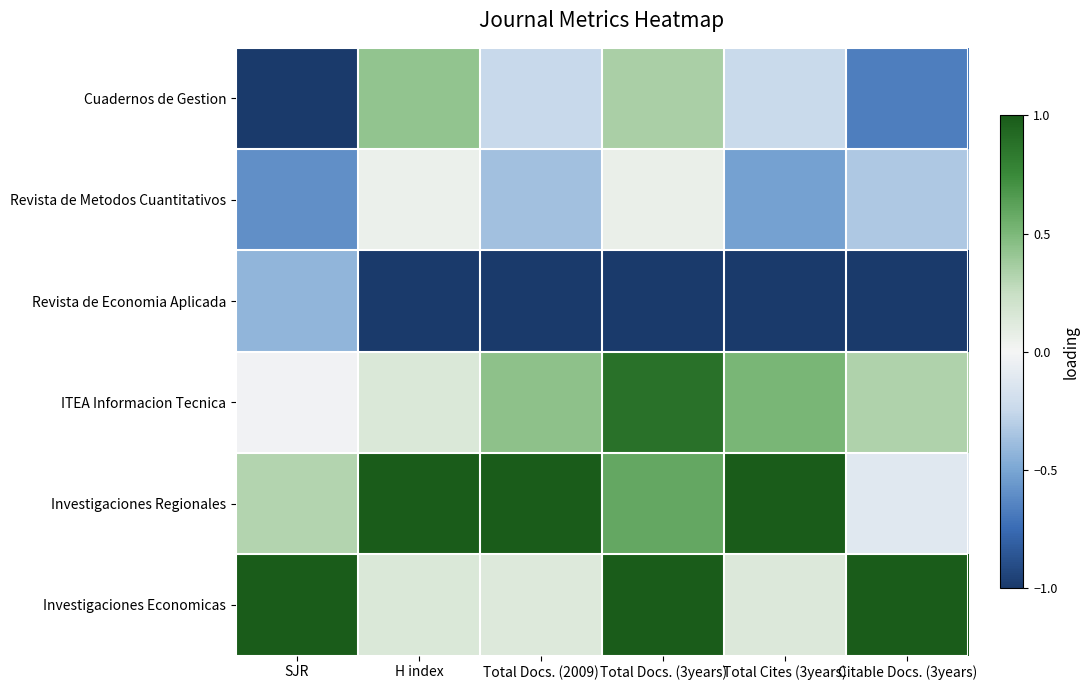

Which series changed the most between SJR and Total Docs. (3years)?

Cuadernos de Gestion